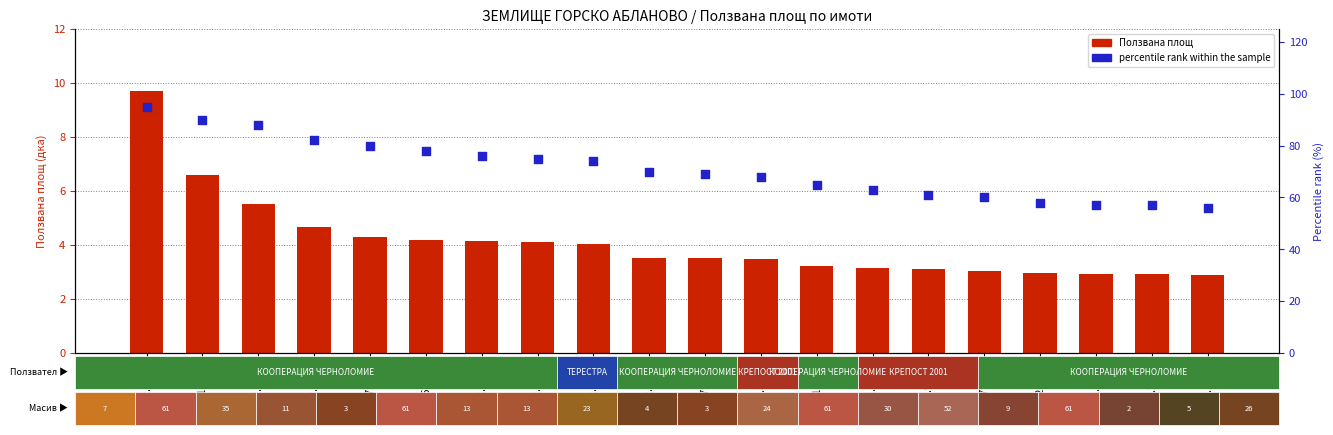

What are all the series names shown in the legend?

Ползвана площ, percentile rank within the sample